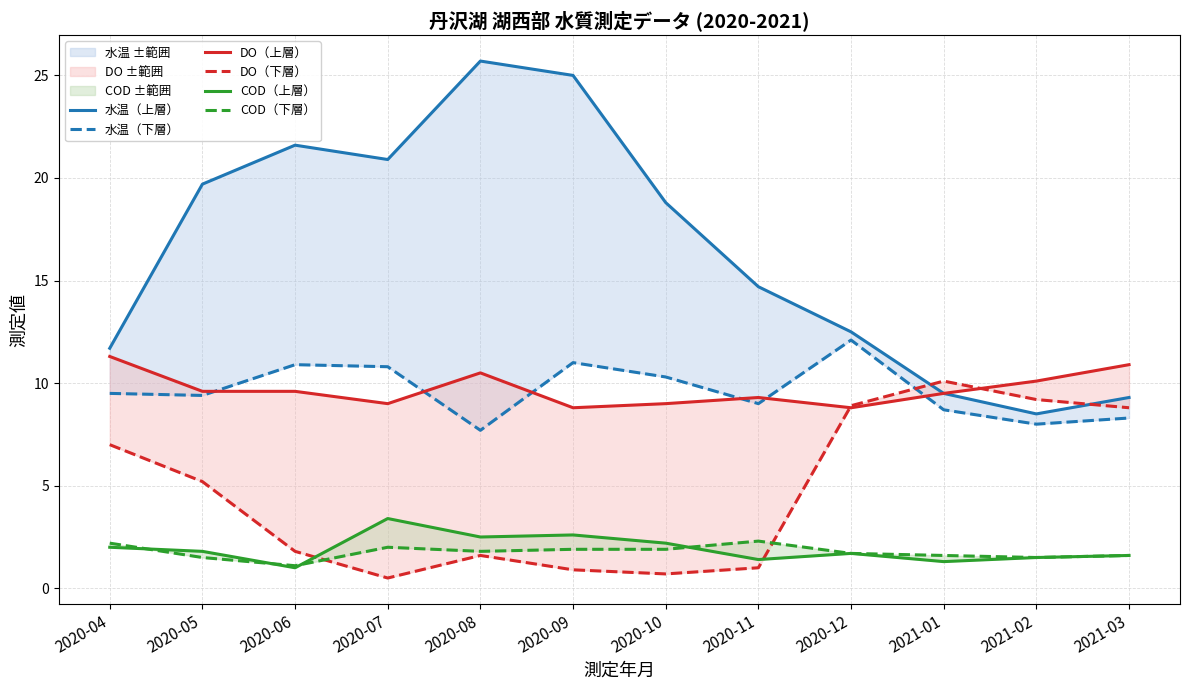

At which category does the chart reach its peak across all series?

2020-08